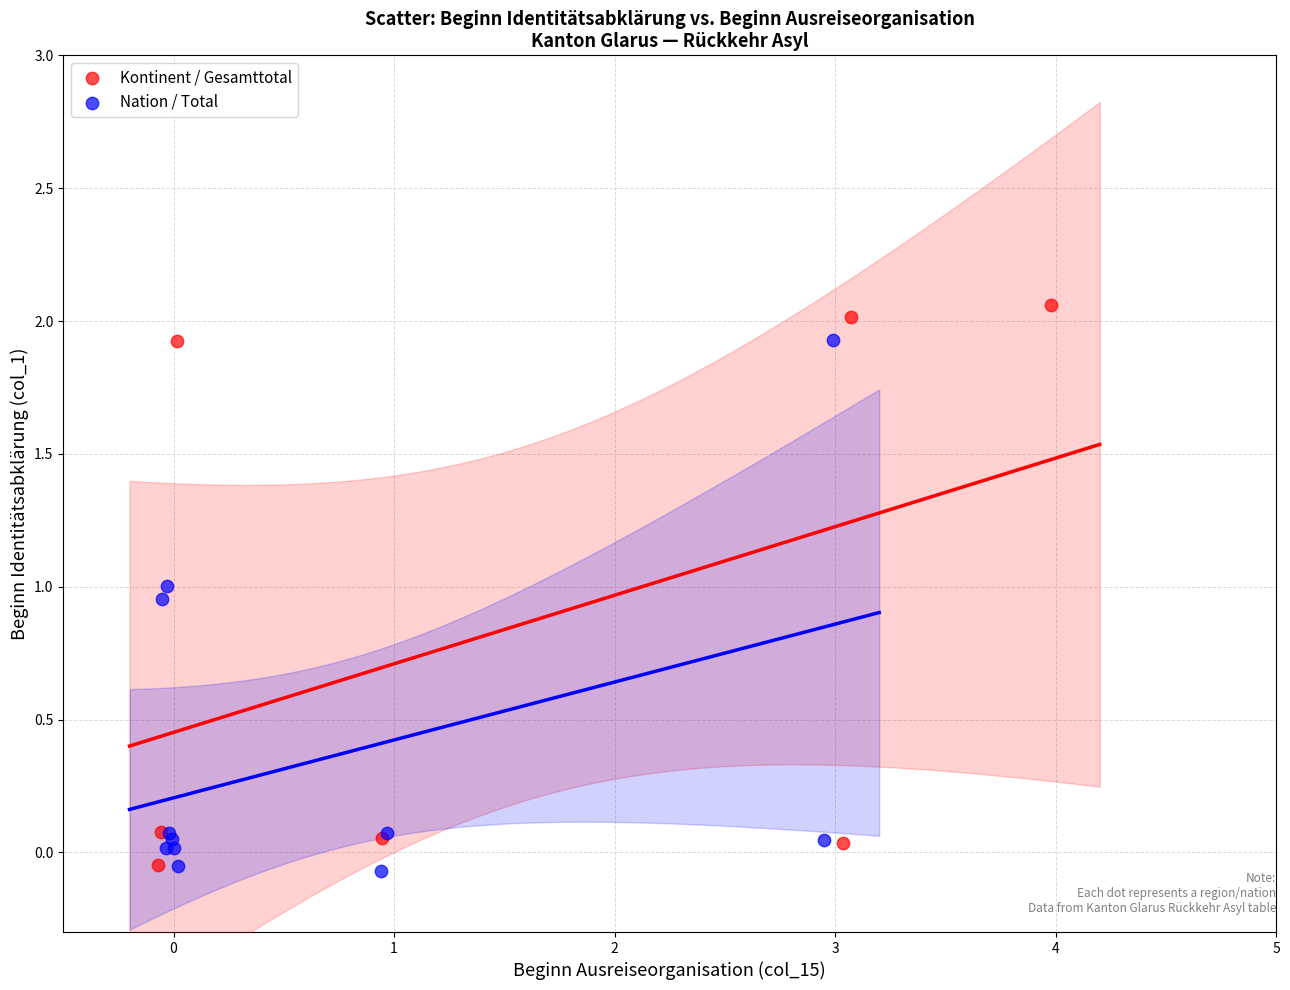

Which series has the largest Y range (max minus min)?

Kontinent / Gesamttotal